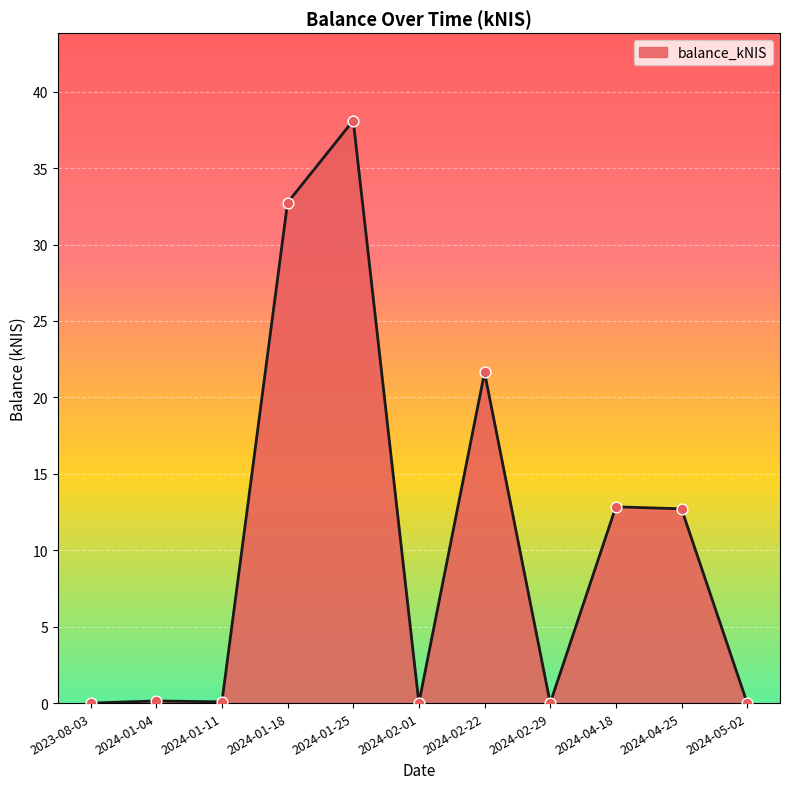

What is the change in value from 2024-01-11 to 2024-04-25?

+12.6